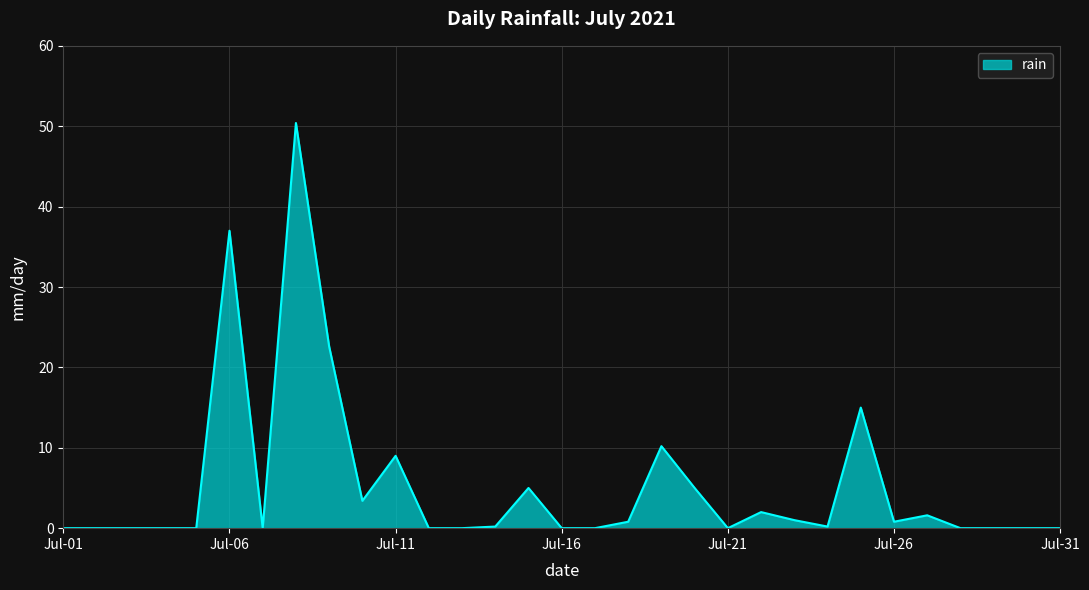

What is the greatest value displayed?

50.4